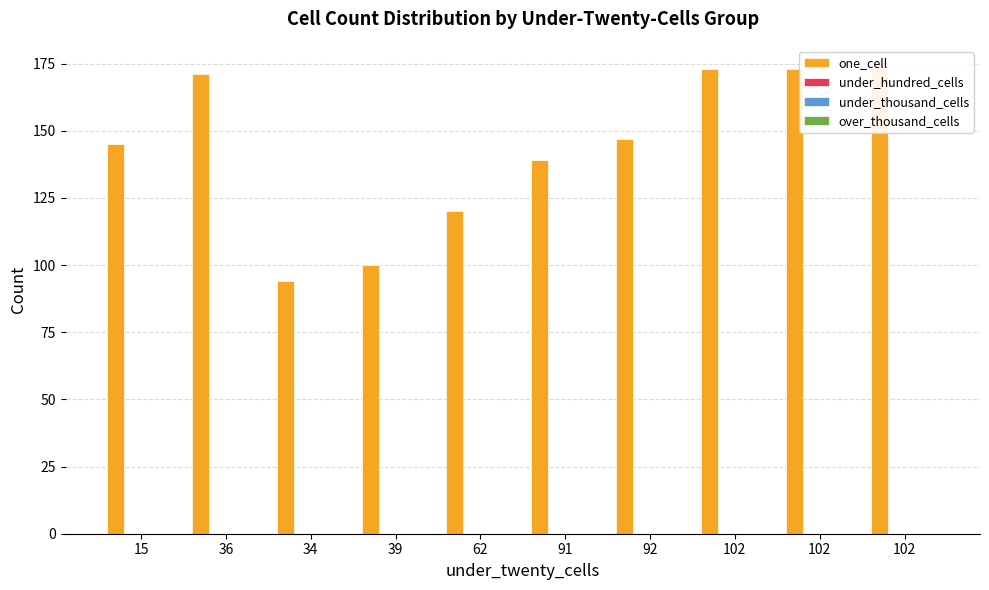

What are all the series names shown in the legend?

one_cell, under_hundred_cells, under_thousand_cells, over_thousand_cells